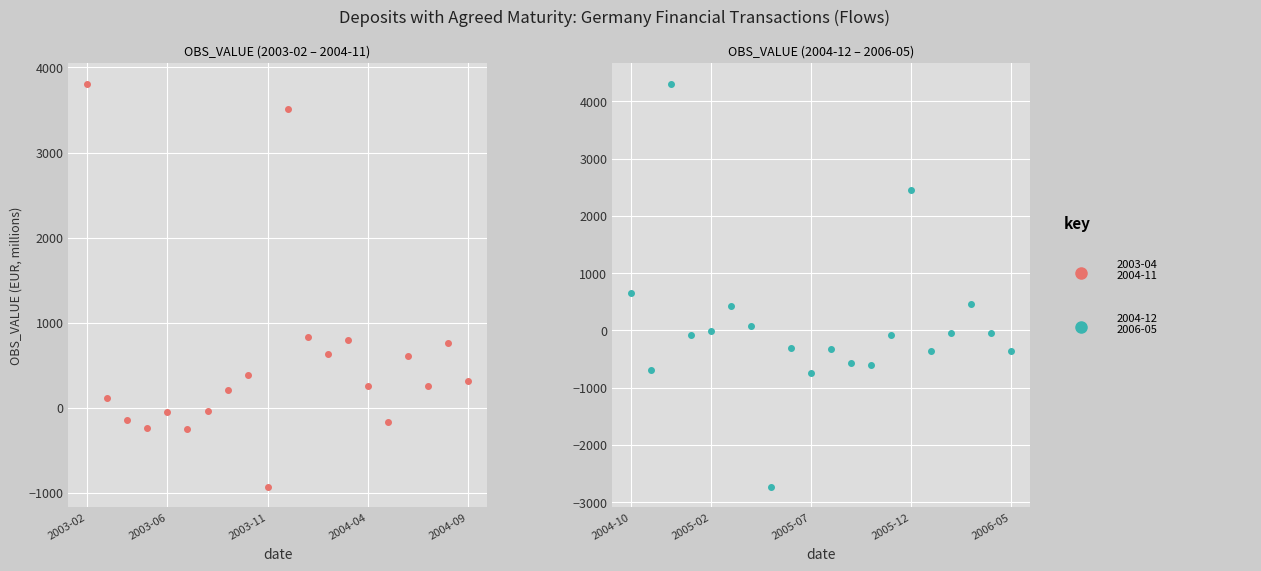

What is the value of the OBS_VALUE (2003-02 to 2004-11) point at the 13th from the left?

635.1